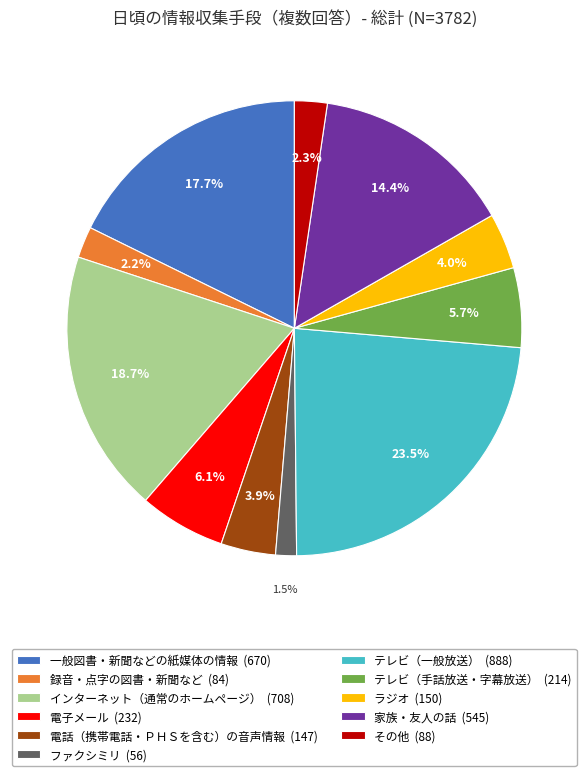

True or false: 家族・友人の話 accounts for 14% of the total.

True